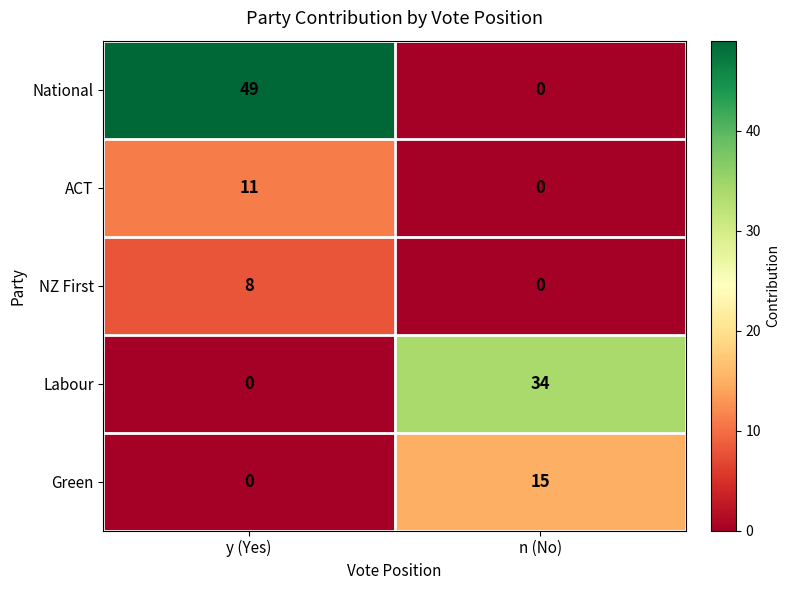

What is the maximum value shown in the chart?

49